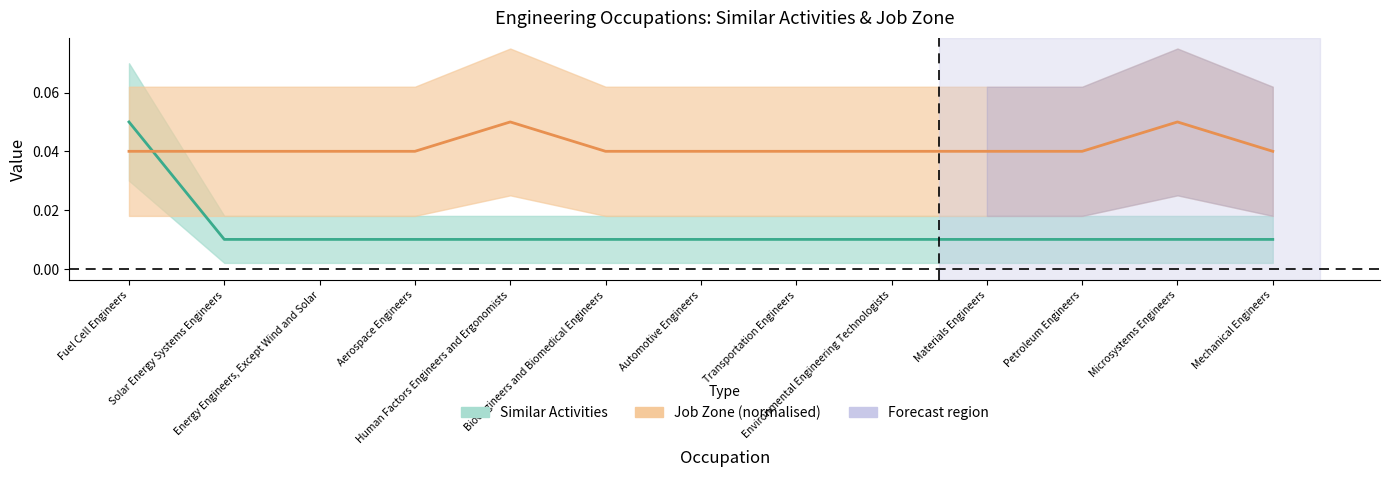

How many lines are shown in the chart?

2